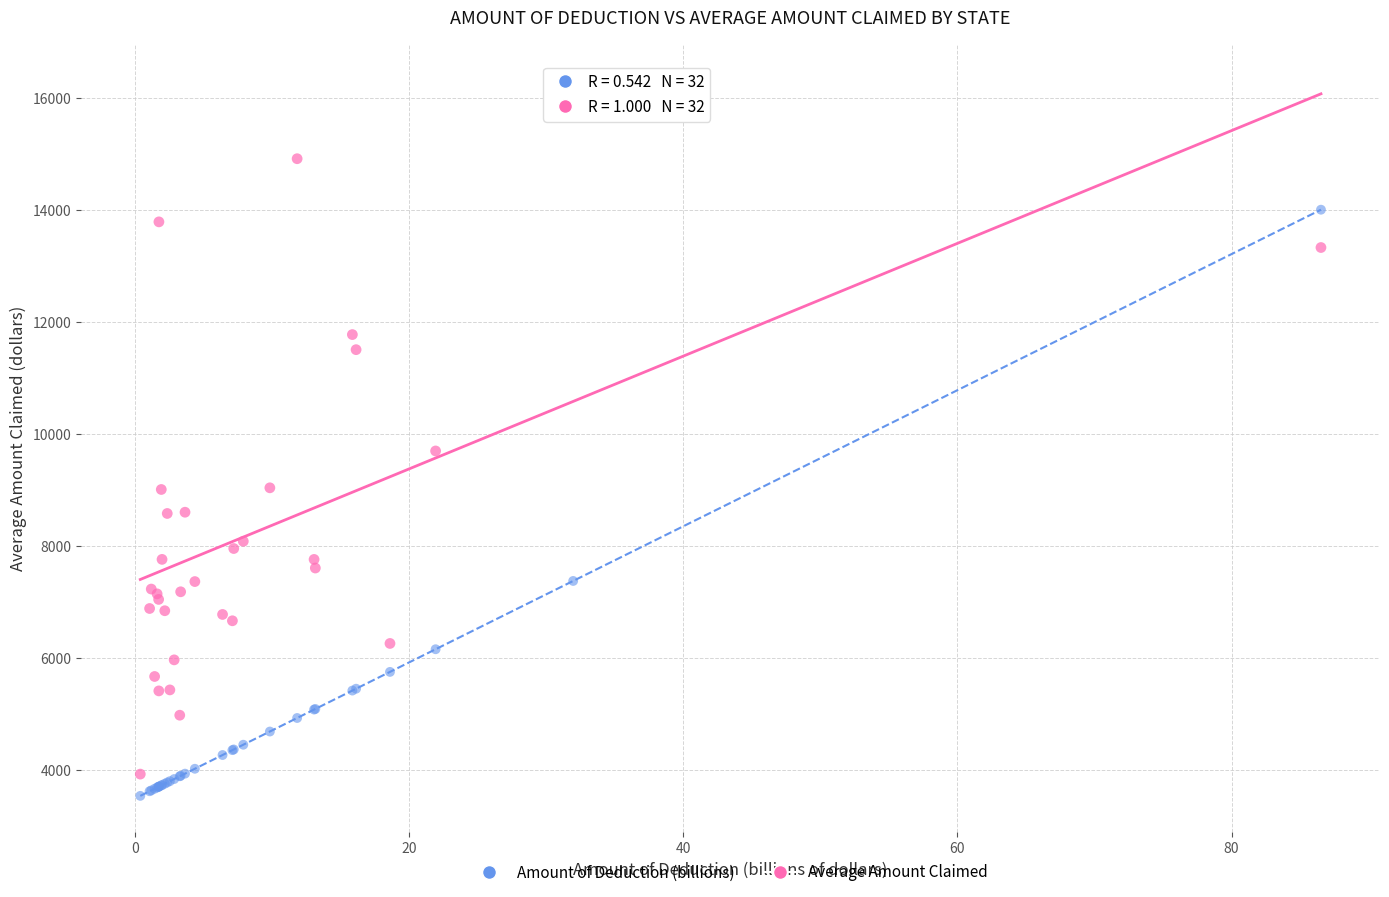

Across all series, what Y value is closest to 9933?

9701.3